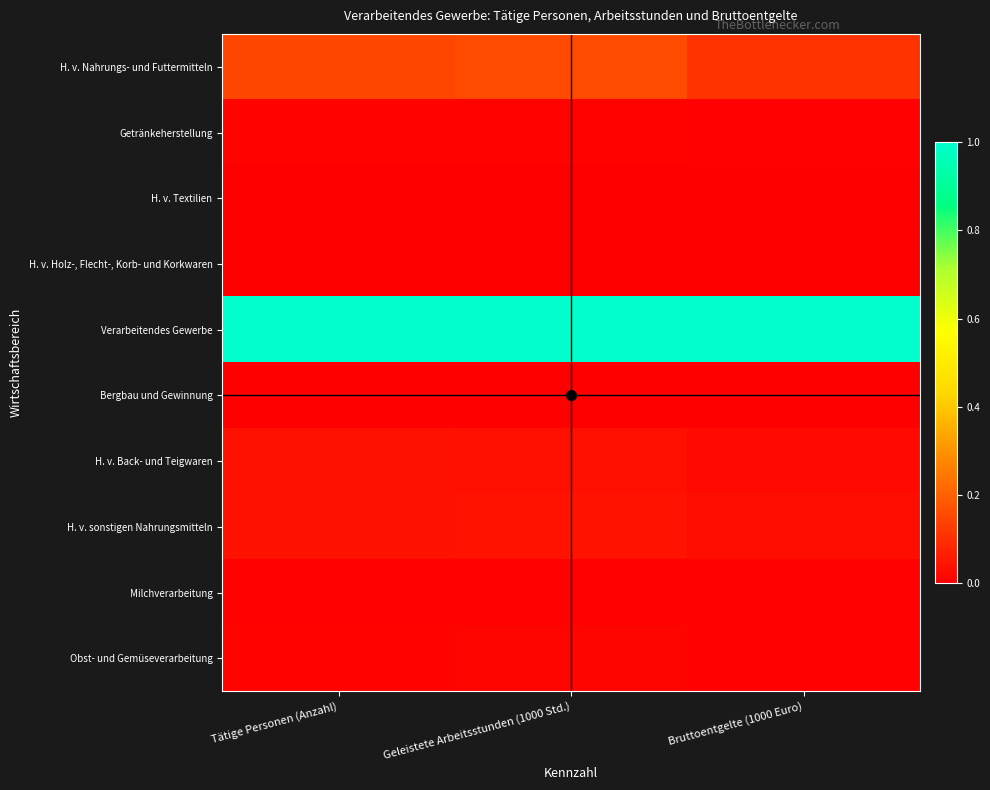

How many data points does each series have?

3